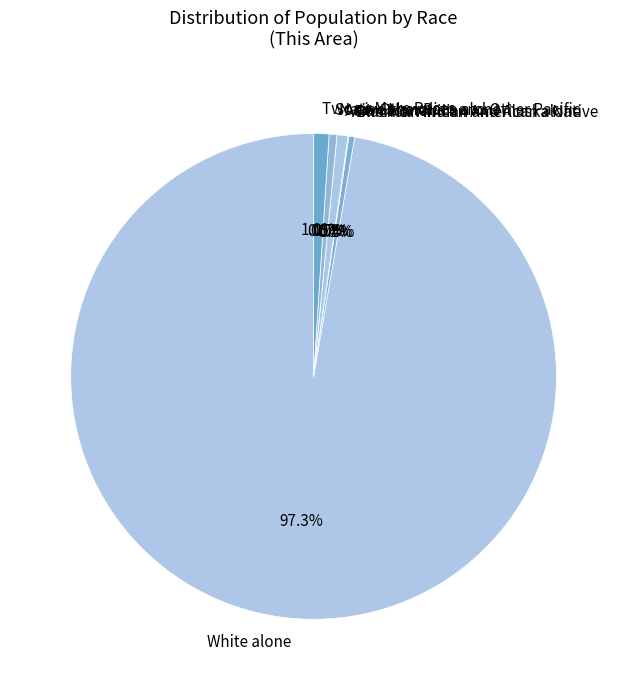

Which category has the smallest portion of the pie?

Native Hawaiian and Other Pacific